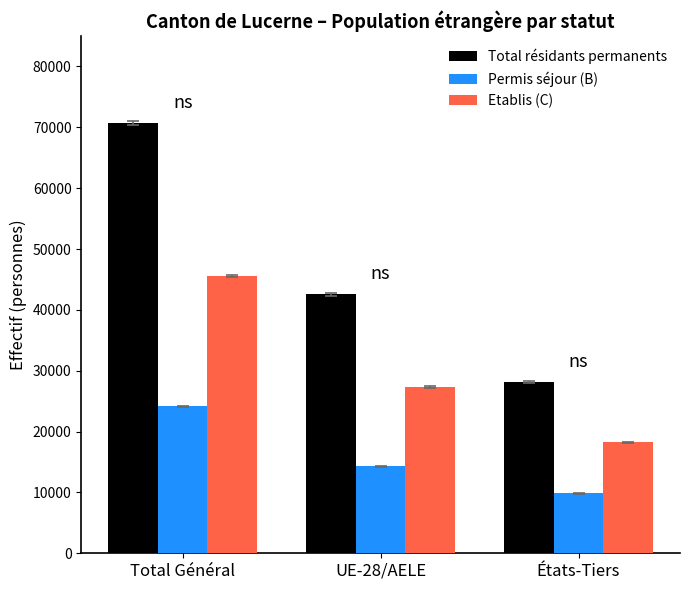

Between Total Général and États-Tiers, which series saw the biggest shift?

Total résidants permanents